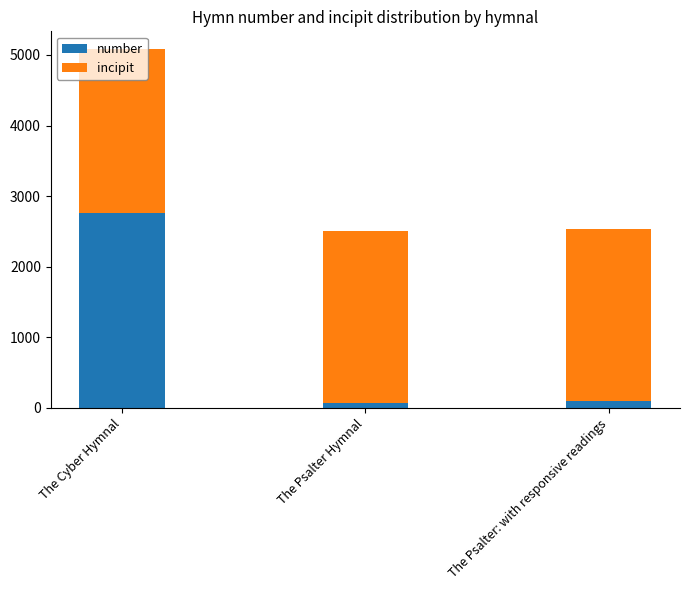

What is the difference between the maximum and minimum values in the number series?

2688